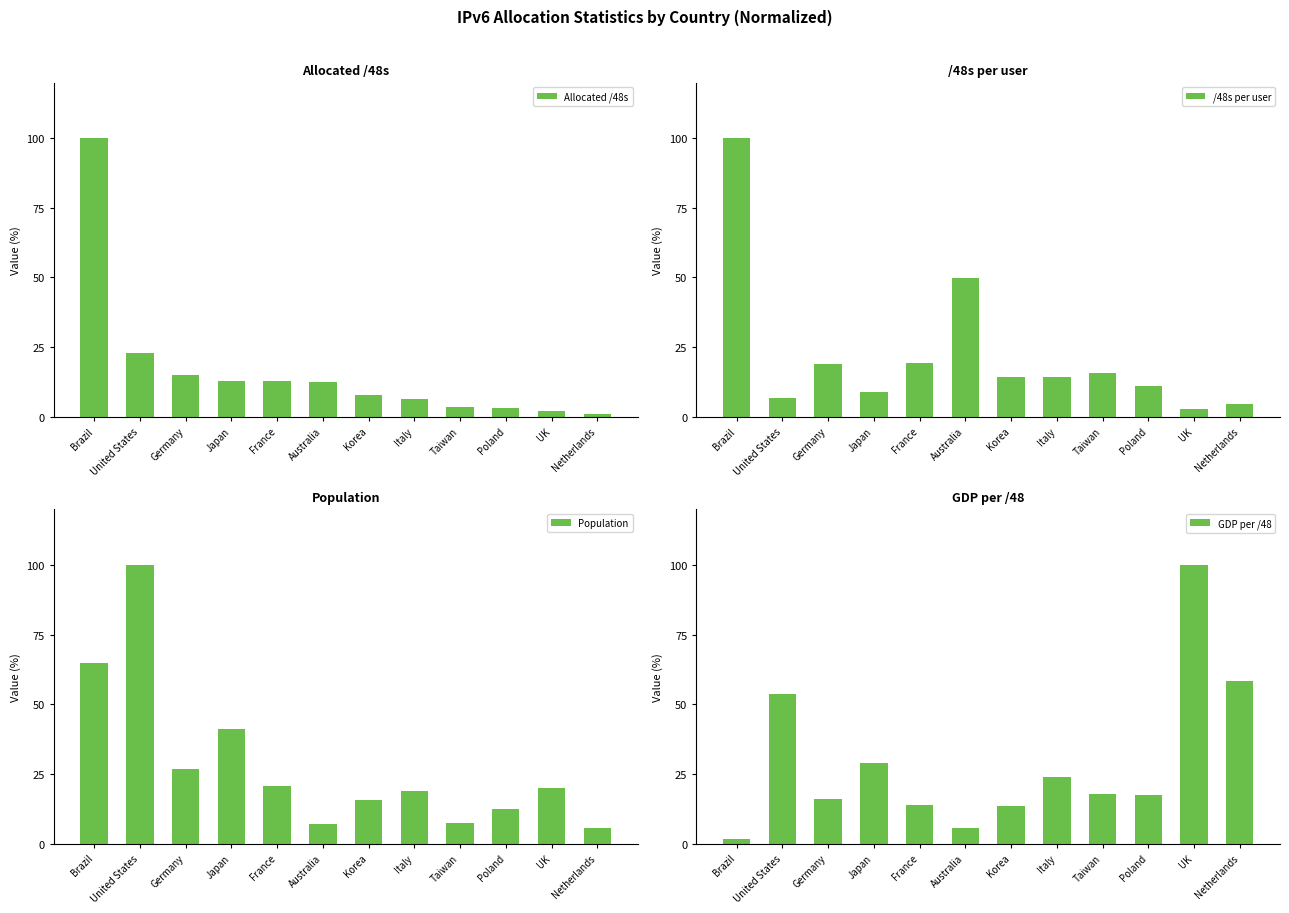

Which series has the largest total across all categories?

GDP per /48